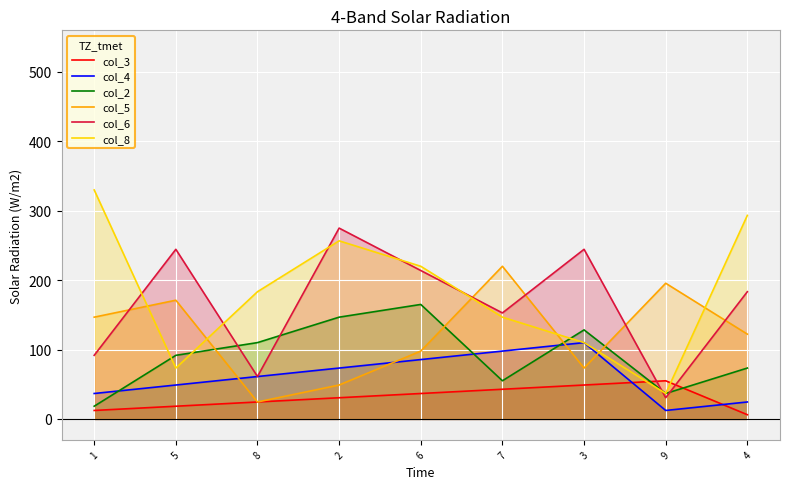

What is the lowest value of the col_4 series?

12.2